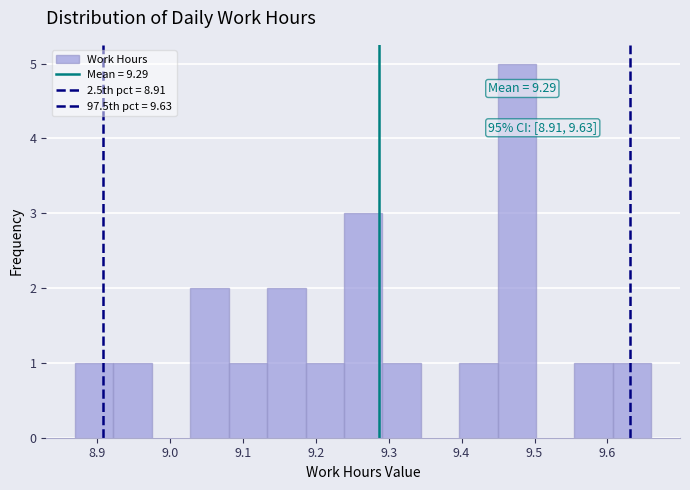

Over which range of the x-axis is the bar tallest?

9.45 to 9.50